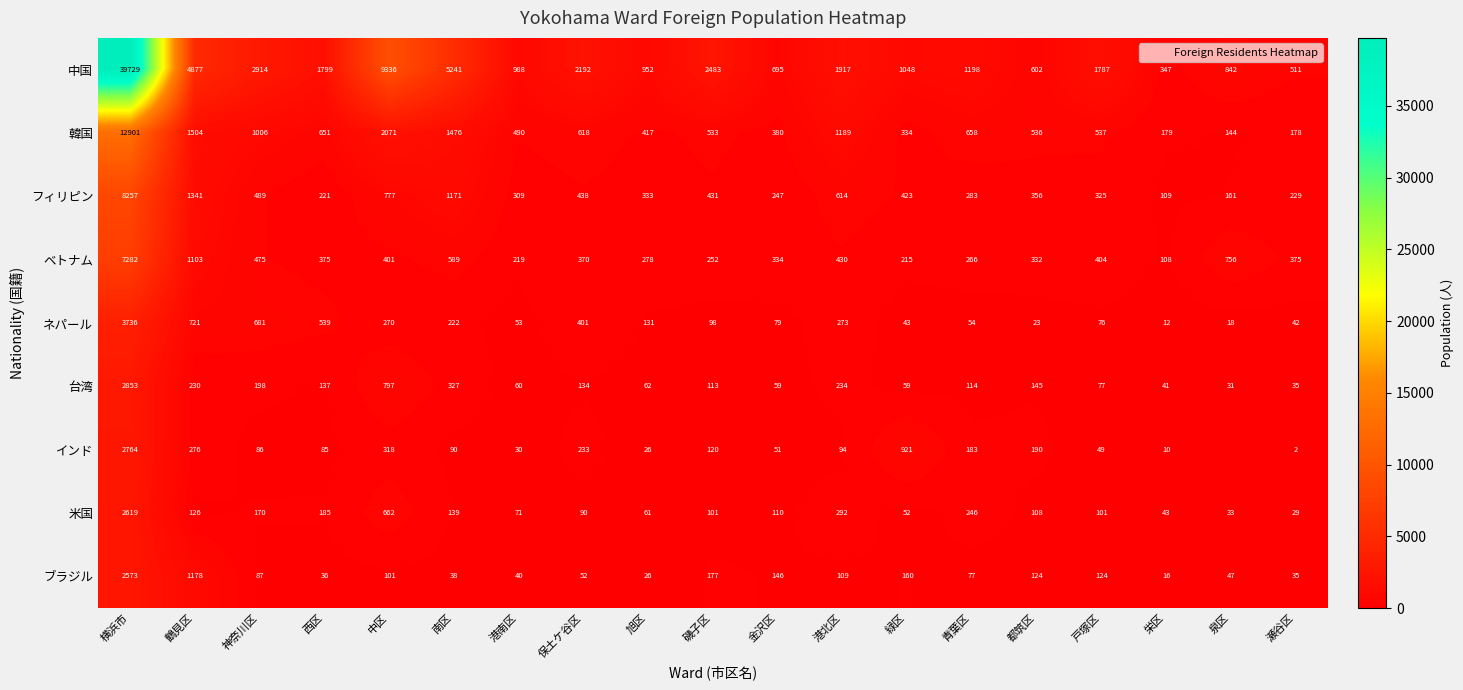

What is the spread (max minus min) of values at 金沢区?

644